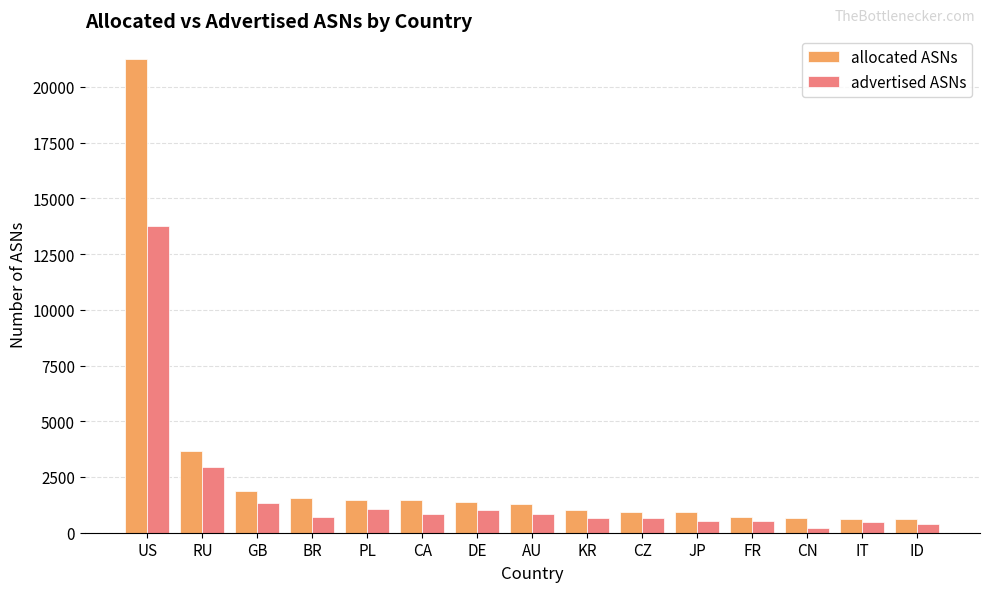

List the series in order of their peak value, lowest first.

advertised ASNs, allocated ASNs